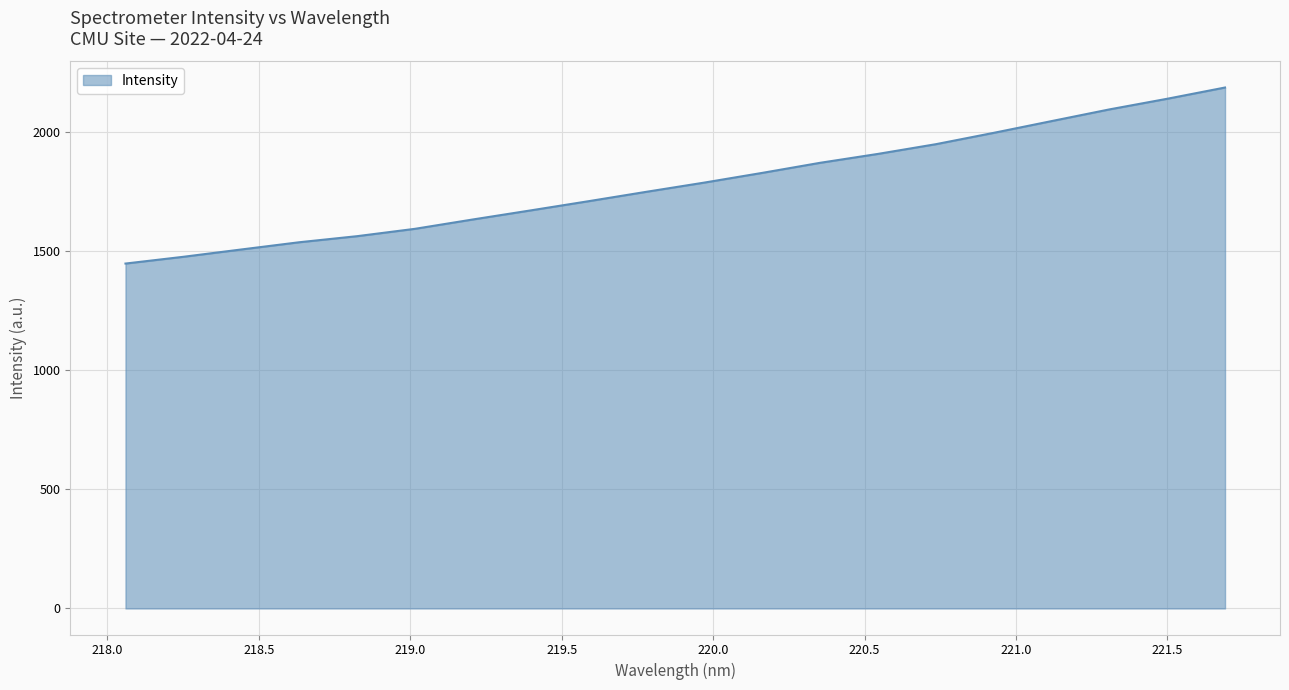

What is the greatest value displayed?

2184.6